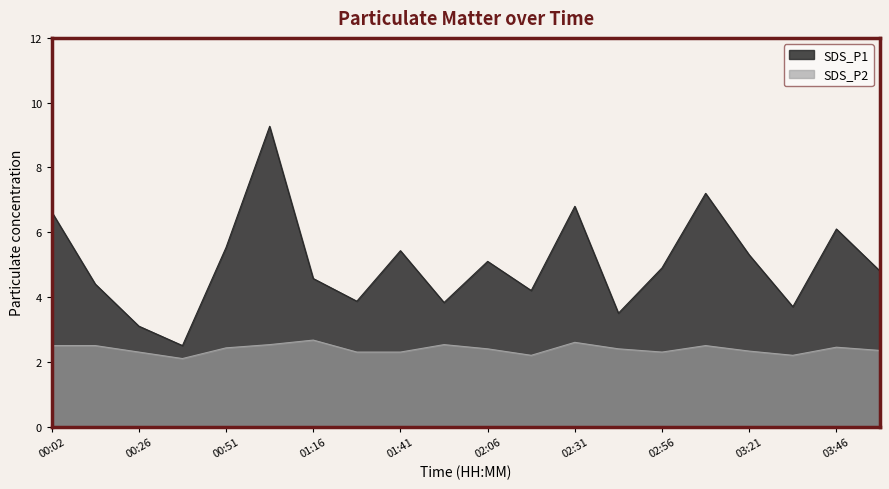

What is the spread (max minus min) of values at 01:41?

3.1